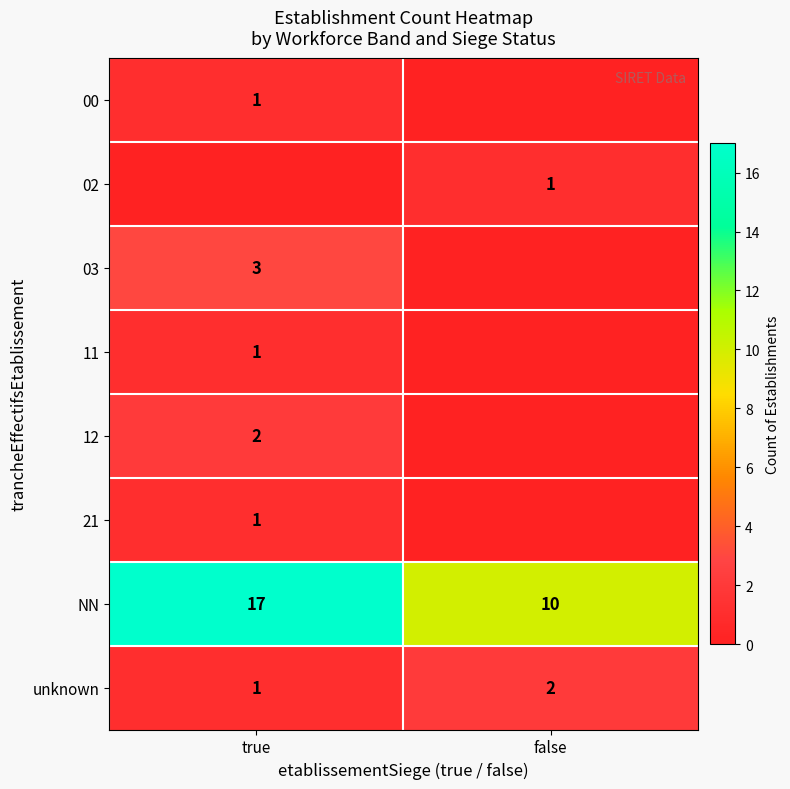

The NN series shows 4 at true. True or false?

False